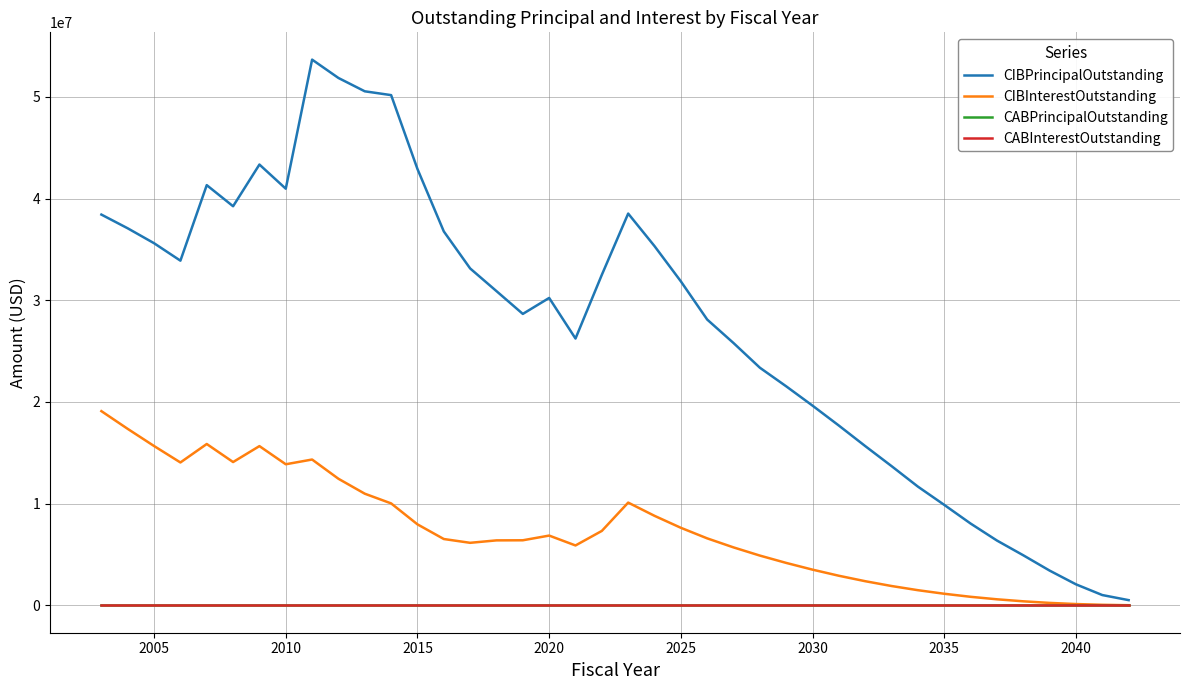

Does the chart display data point markers on the line(s)?

No